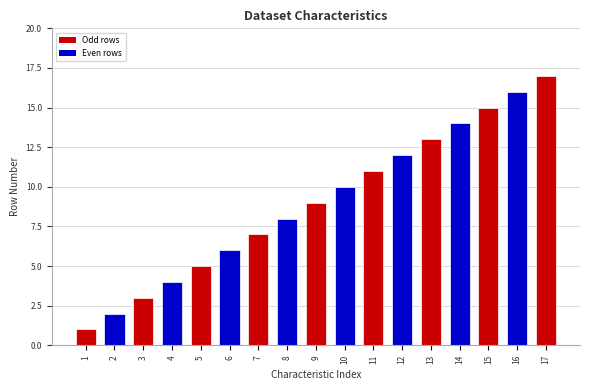

What is the average value?

9